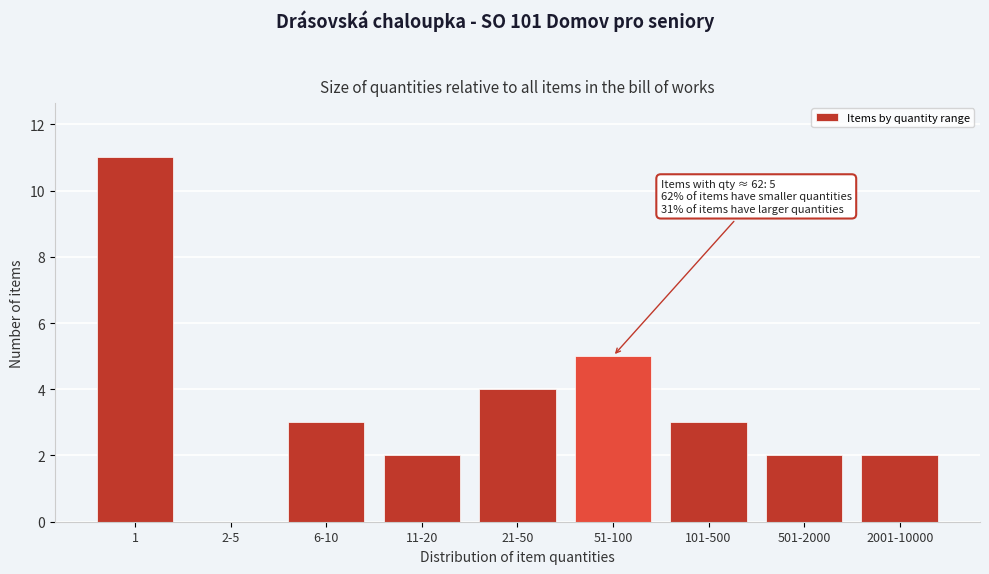

Reading left to right, extract all data points from this chart.

1=11	2-5=0	6-10=3	11-20=2	21-50=4	51-100=5	101-500=3	501-2000=2	2001-10000=2